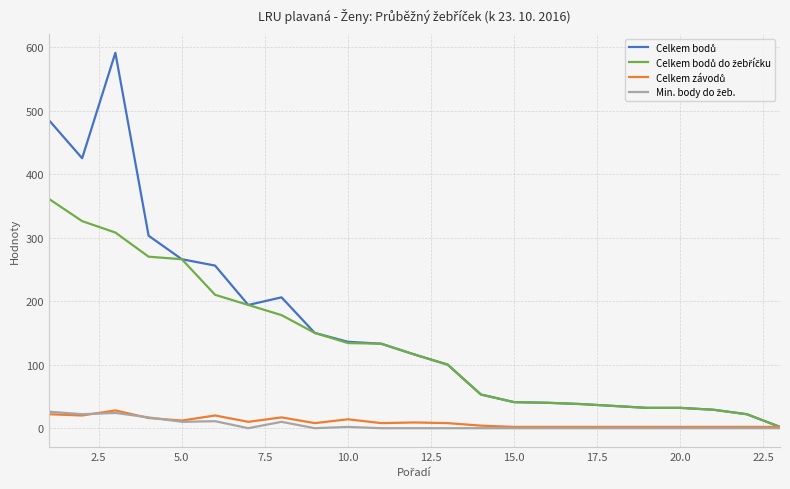

What is the maximum value shown in the chart?

591